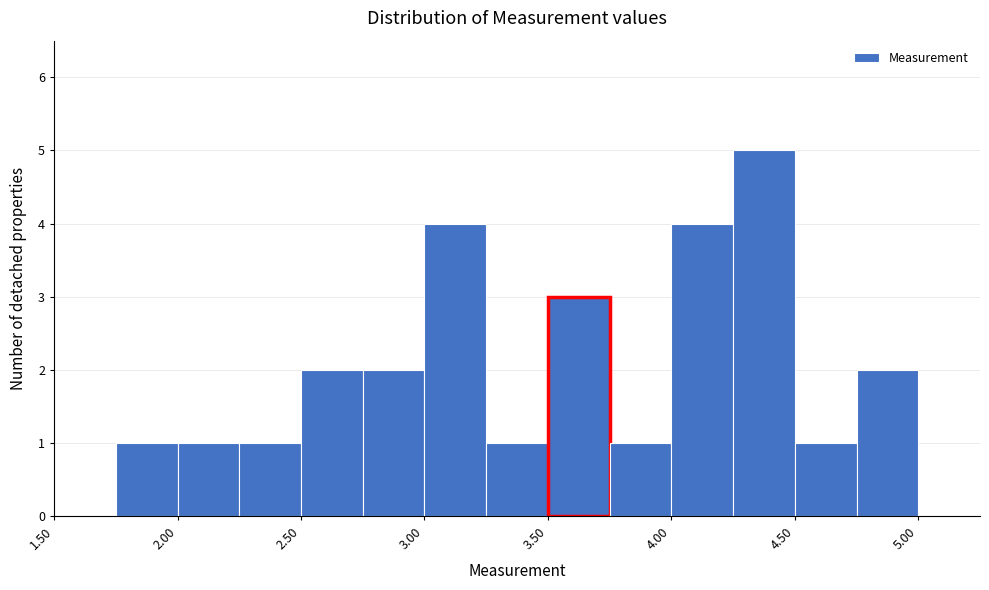

What is the height of the bar covering 2.25 to 2.50 on the x-axis? The values are not printed on the chart, so give them approximately, as read against the axis.

1